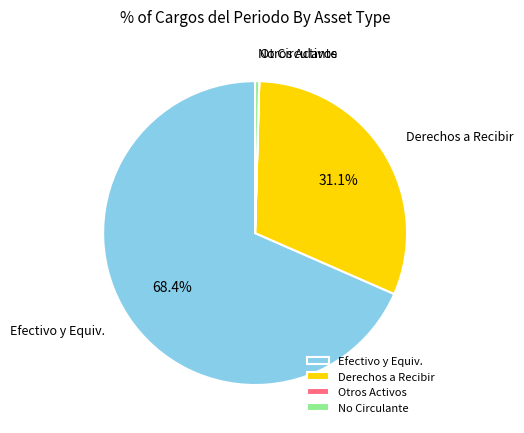

What is the ratio of the value at Derechos a Recibir to the value at Efectivo y Equiv.?

0.5